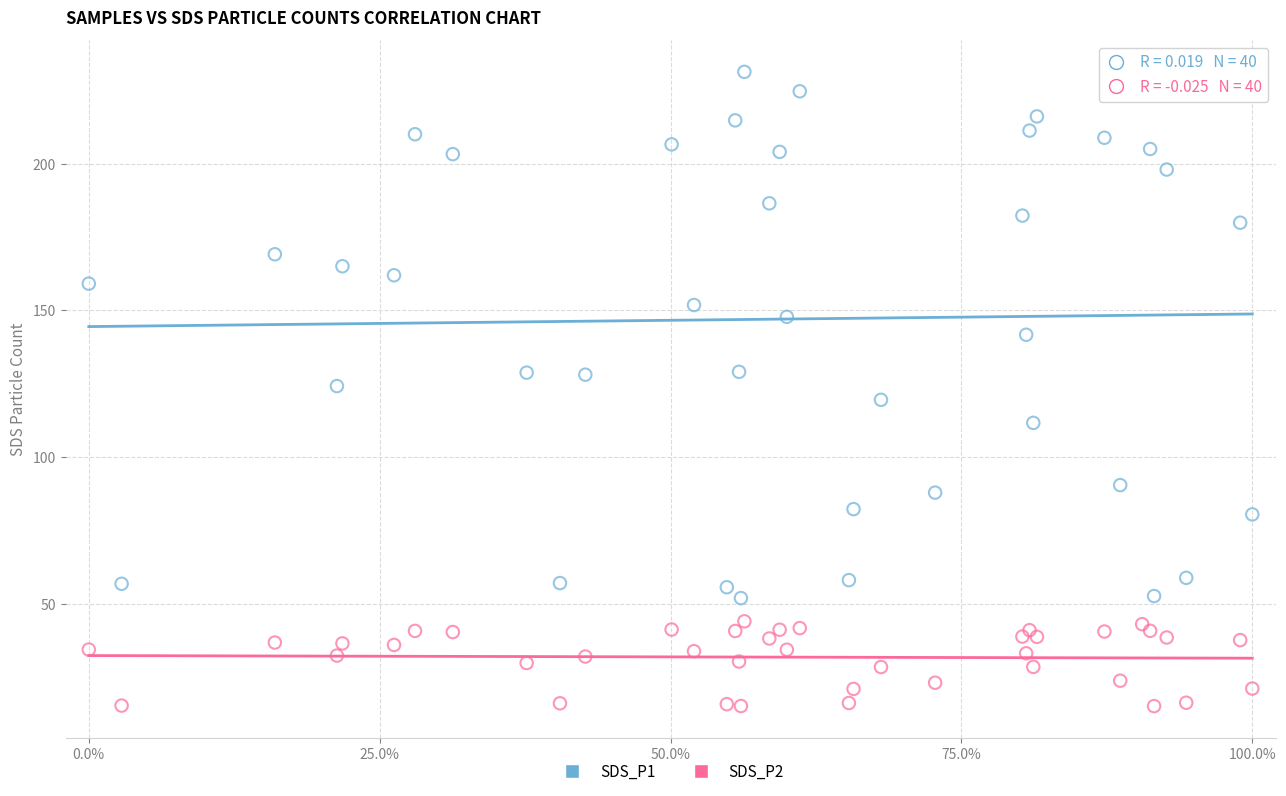

What are all the series names shown in the legend?

SDS_P1, SDS_P2